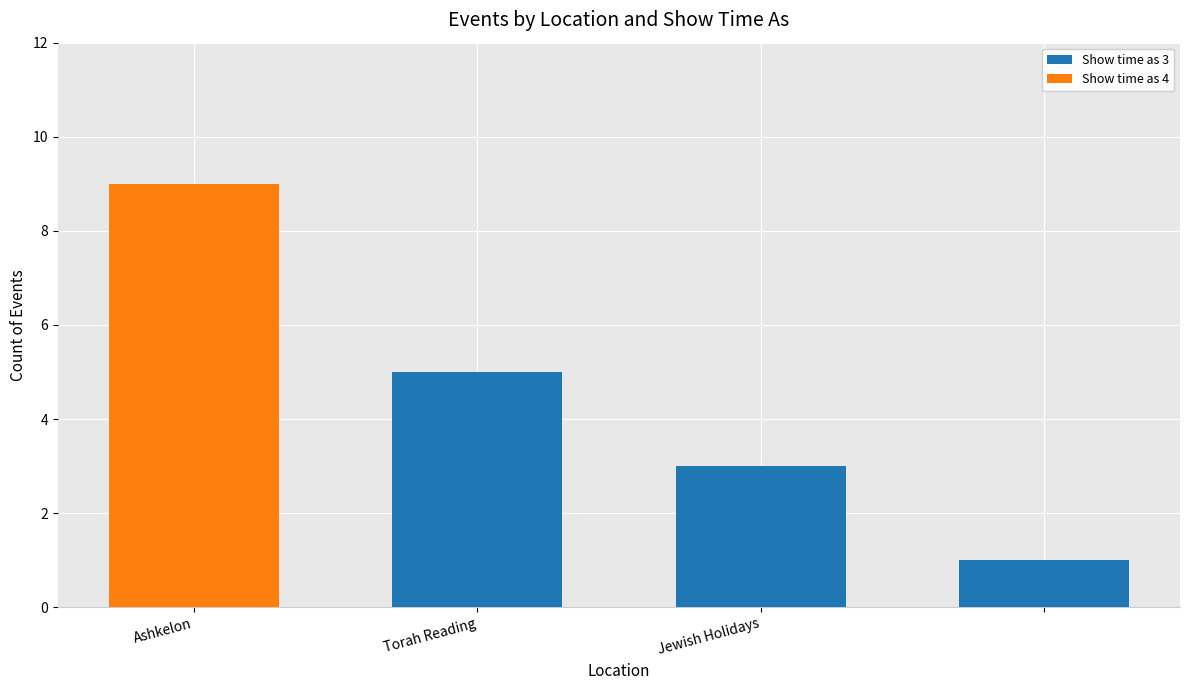

How many distinct data groups are displayed?

2